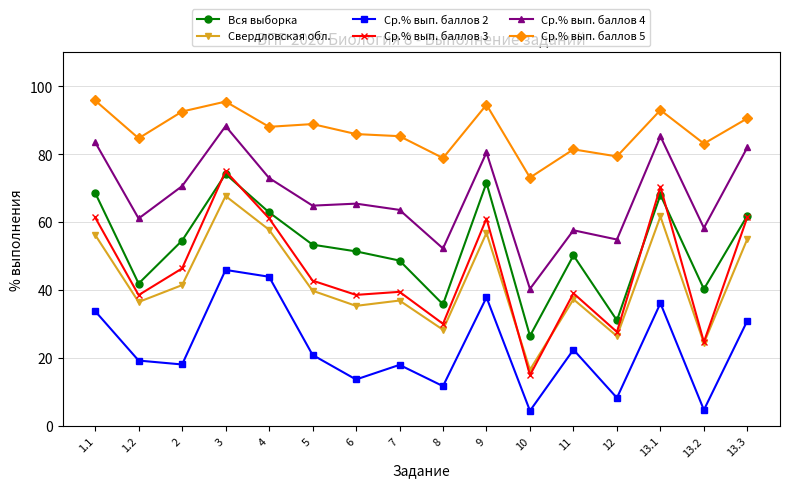

Where is the first local maximum for Ср.% вып. баллов 2?

3